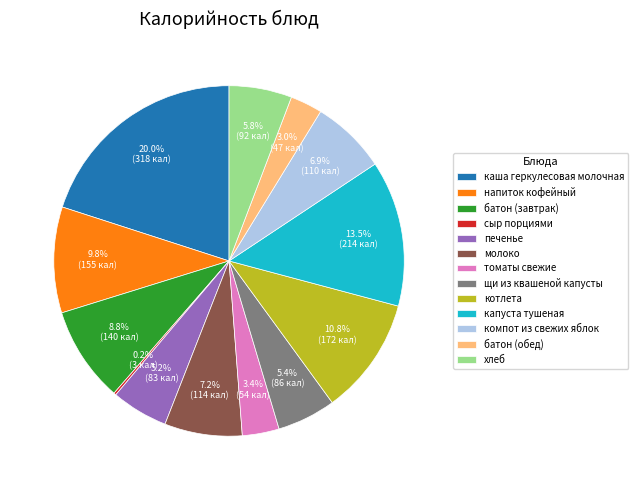

What is the largest slice in the pie chart?

каша геркулесовая молочная